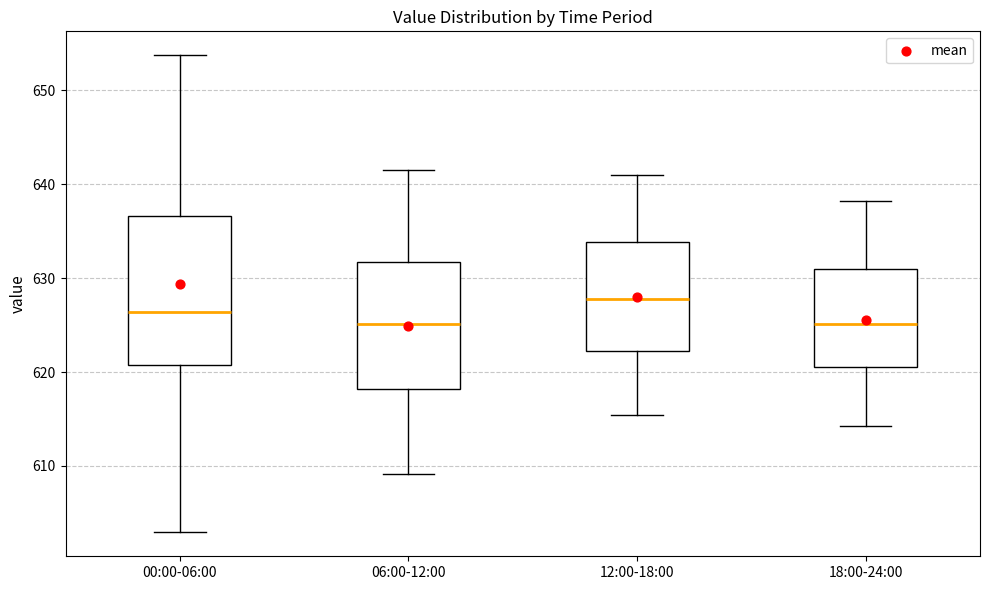

Reading left to right, read every box against the y-axis: the position of its median line, the range the box covers, and the ends of its whiskers. The values are not printed on the chart, so give them approximately, as read against the axis.

00:00-06:00: median 626, box 621 to 637, whiskers 603 to 654
06:00-12:00: median 625, box 618 to 632, whiskers 609 to 641
12:00-18:00: median 628, box 622 to 634, whiskers 615 to 641
18:00-24:00: median 625, box 621 to 631, whiskers 614 to 638